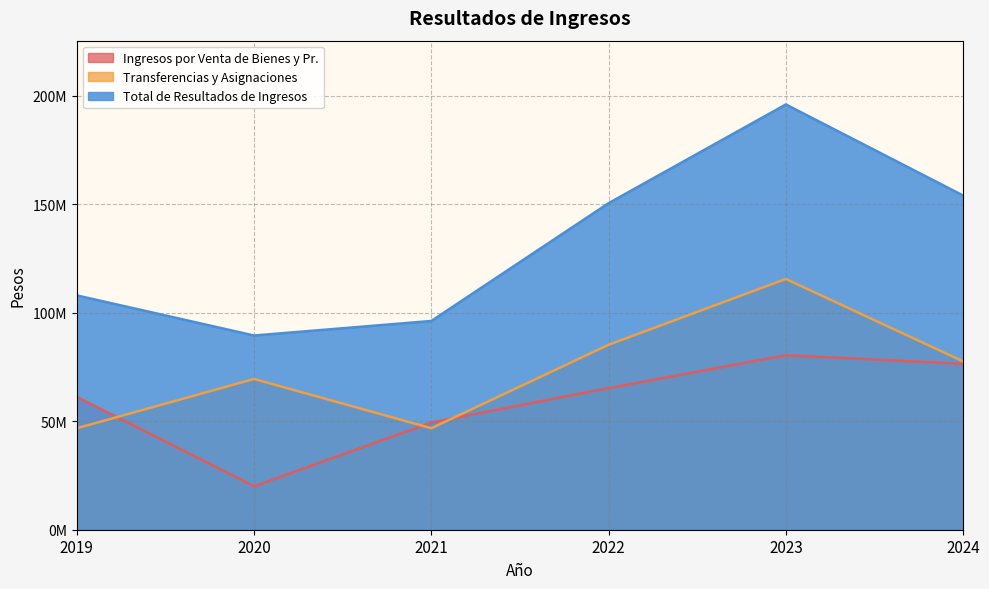

Is the value of Ingresos por Venta de Bienes y Pr. at 2020 greater than the value of Transferencias y Asignaciones at 2020?

No